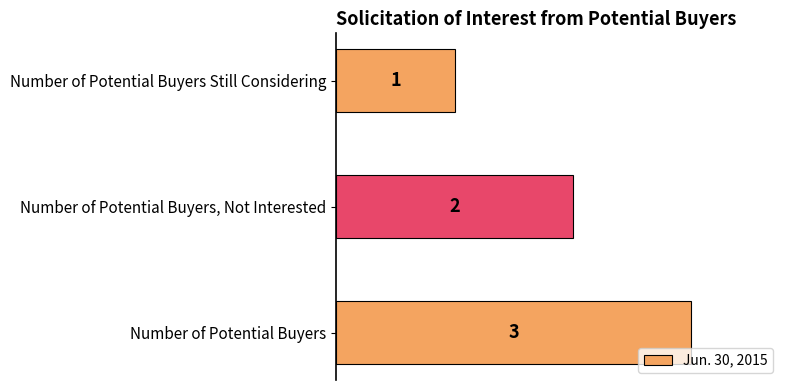

What is the maximum value shown in the chart?

3